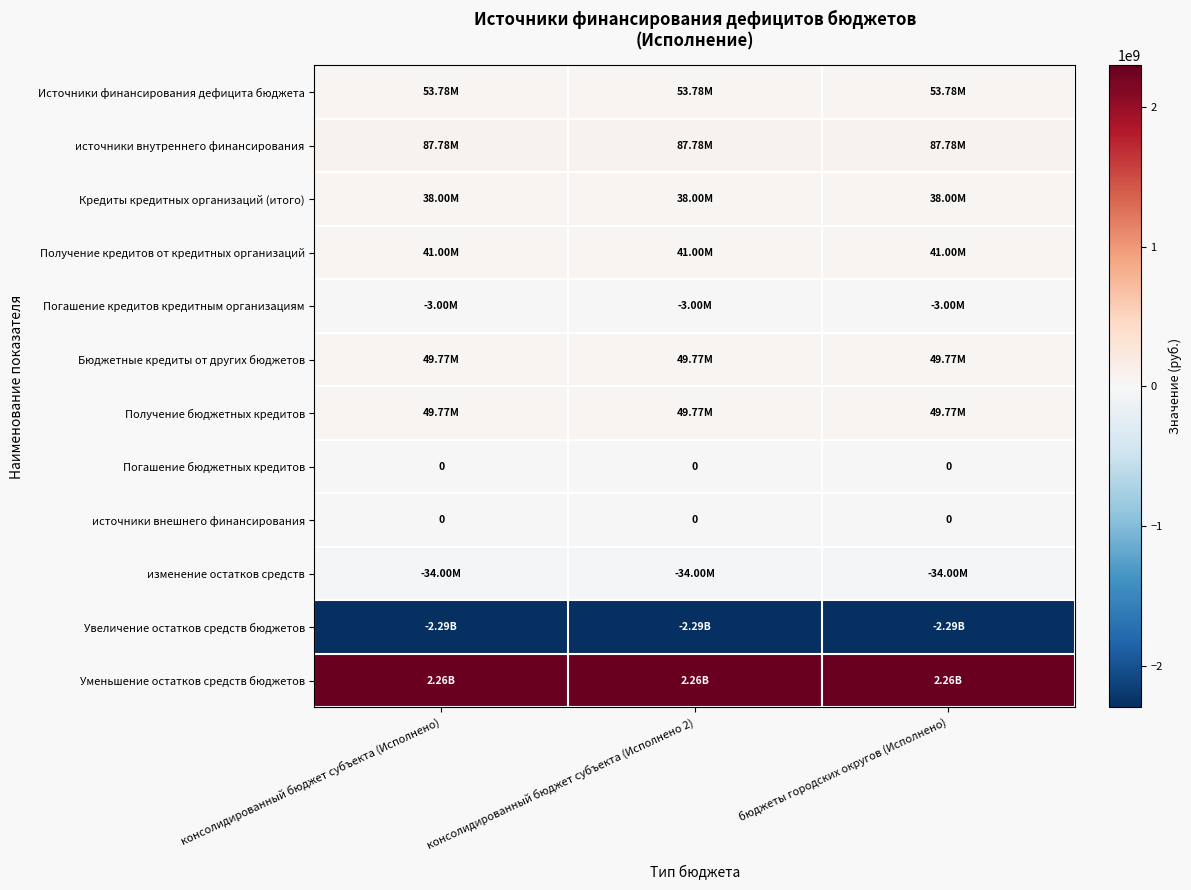

At how many categories does at least one series exceed -2111768092?

3